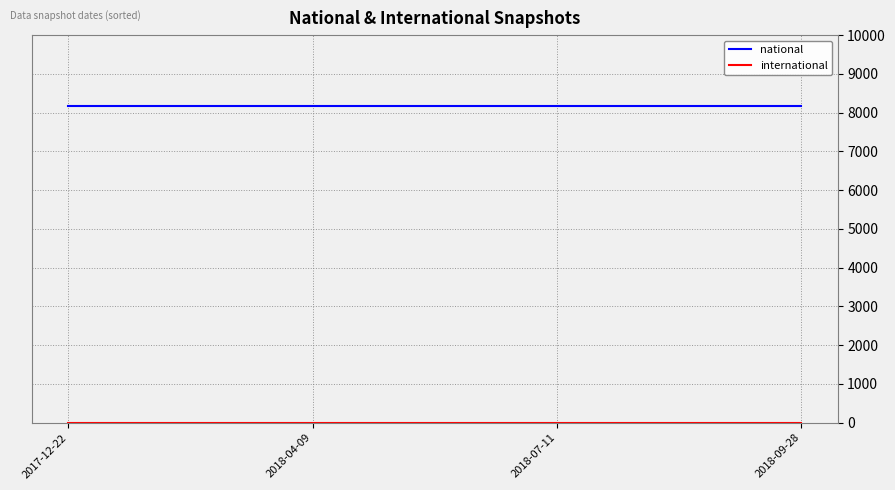

What is the sum of all national values?

32736